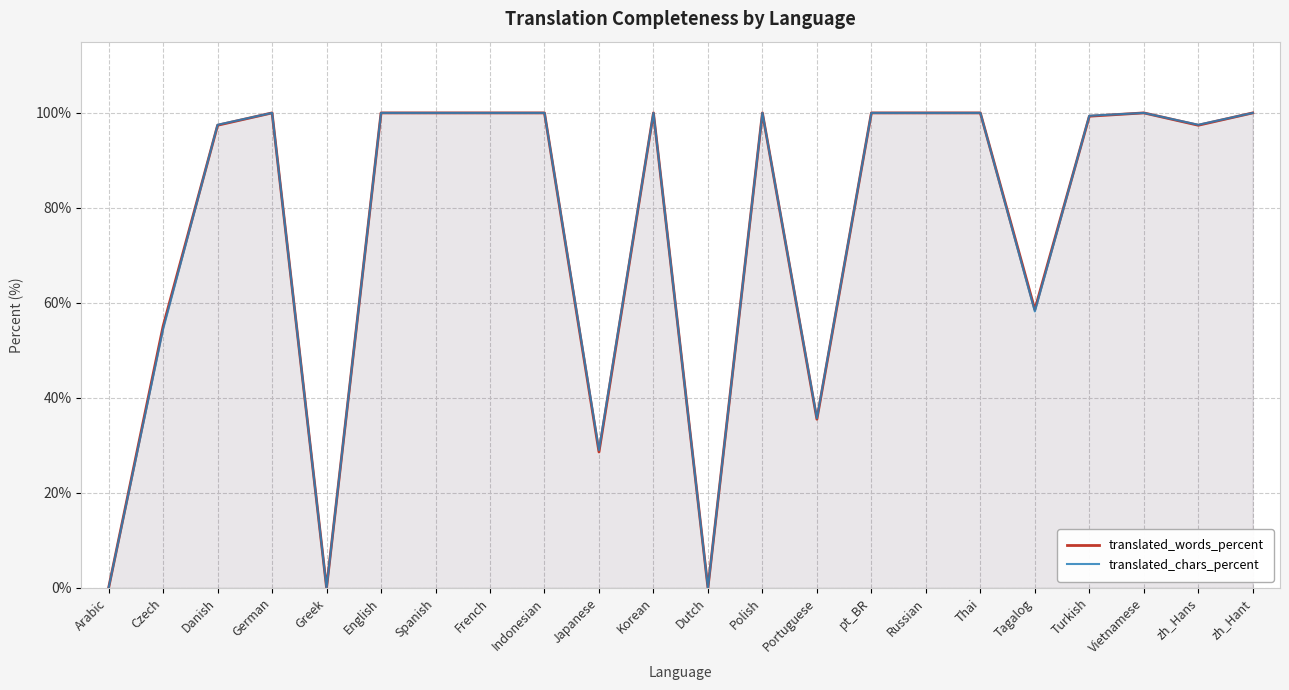

True or false: translated_words_percent has a value of 28.6 at Japanese.

True